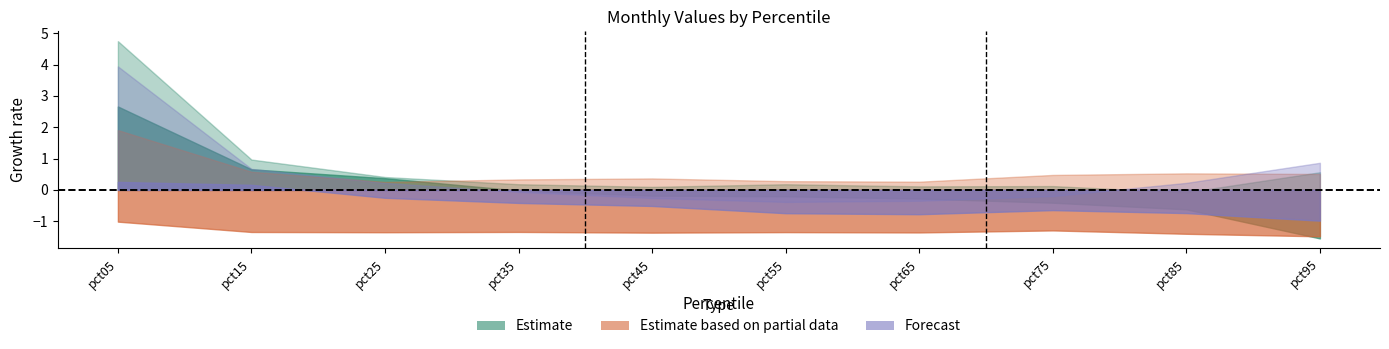

What is the difference between the highest and lowest values at pct85?

1.9